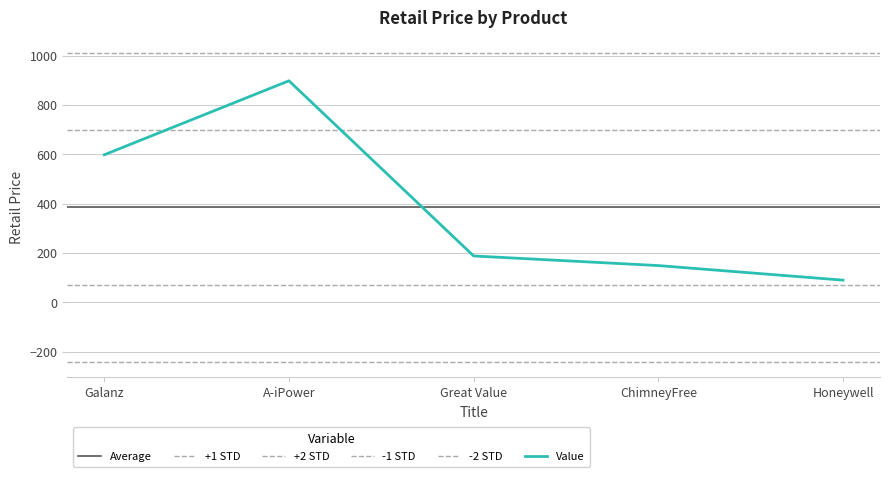

The chart shows a value of 898.0 at A-iPower. True or false?

True